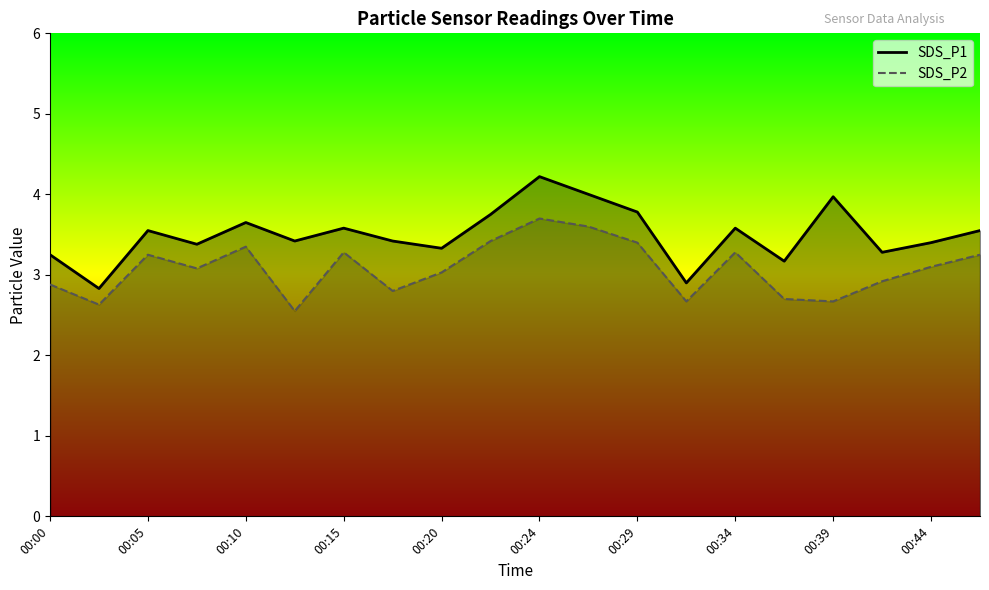

What is the difference between the maximum and minimum values in the SDS_P1 series?

1.4